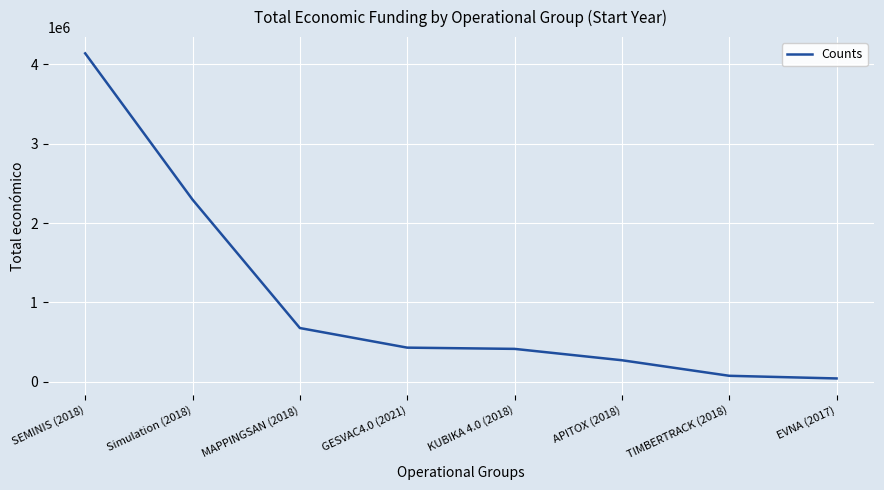

The chart shows a value of 75575 at TIMBERTRACK (2018). True or false?

True